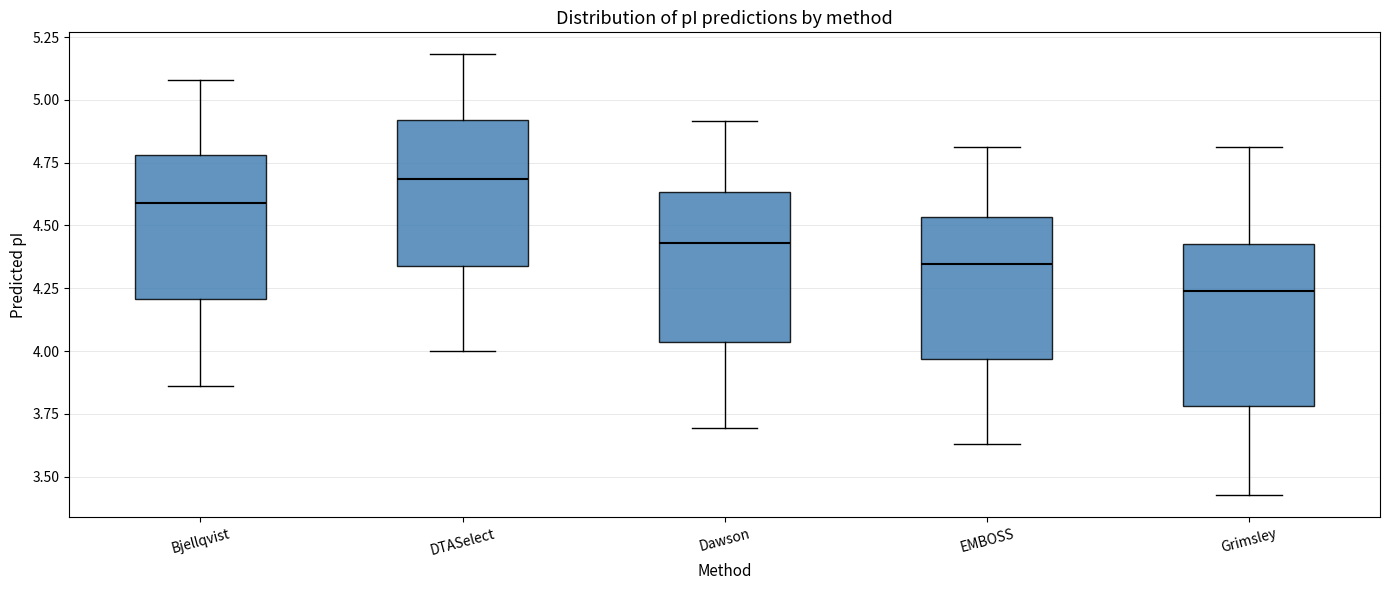

Reading left to right, transcribe this box plot: for each box, give where its median line is, the range the box spans, and where its two whiskers end, as read against the y-axis. The values are not printed on the chart, so give them approximately, as read against the axis.

Bjellqvist: median 4.60, box 4.20 to 4.80, whiskers 3.85 to 5.10
DTASelect: median 4.70, box 4.35 to 4.90, whiskers 4.00 to 5.20
Dawson: median 4.45, box 4.05 to 4.65, whiskers 3.70 to 4.90
EMBOSS: median 4.35, box 3.95 to 4.55, whiskers 3.65 to 4.80
Grimsley: median 4.25, box 3.80 to 4.40, whiskers 3.45 to 4.80